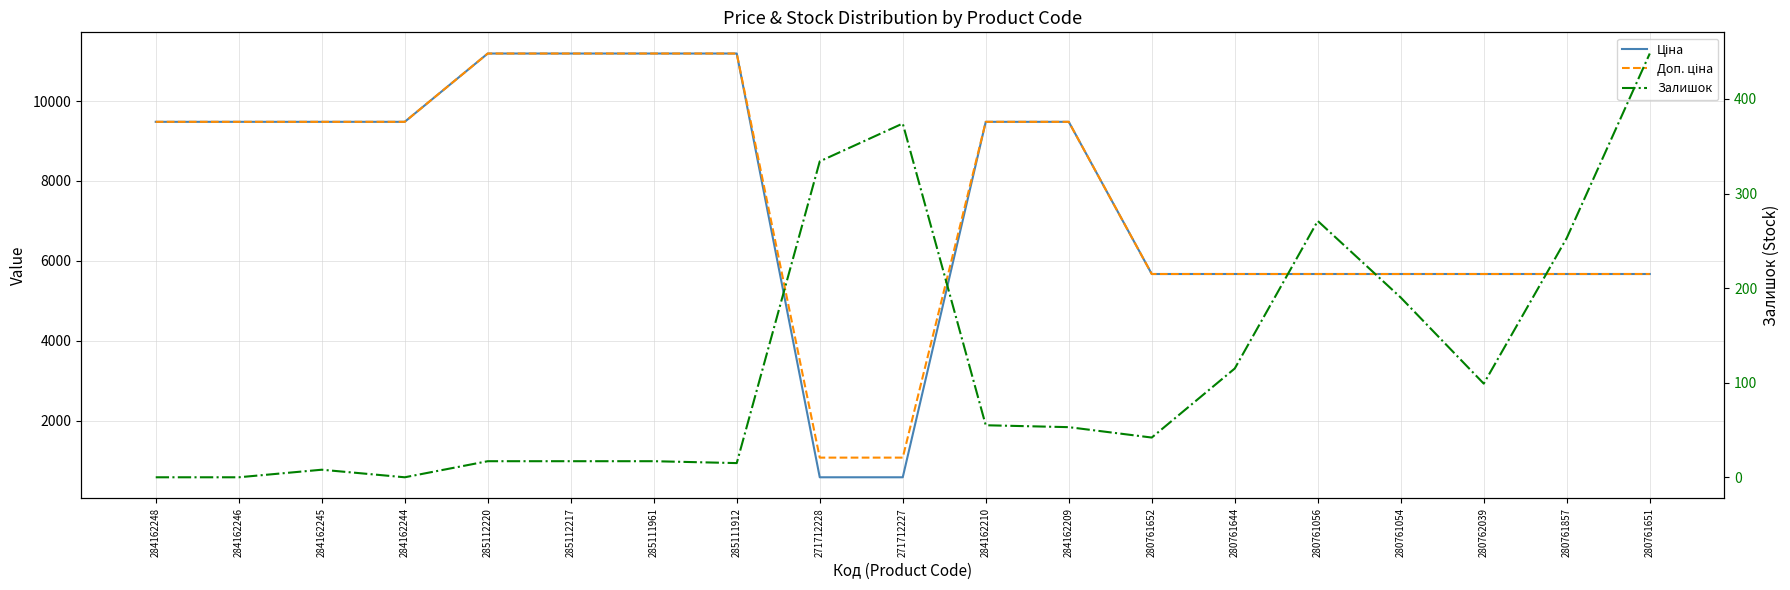

What is the sum of the Доп. ціна values at 280761056 and 285111961?

16862.0